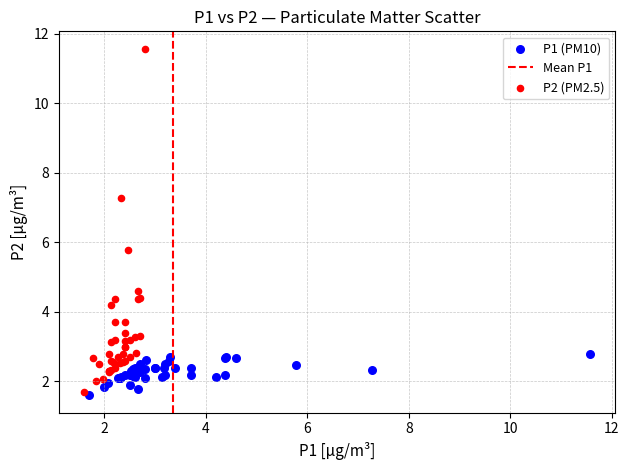

Which series reaches the minimum Y coordinate?

P1 (PM10)